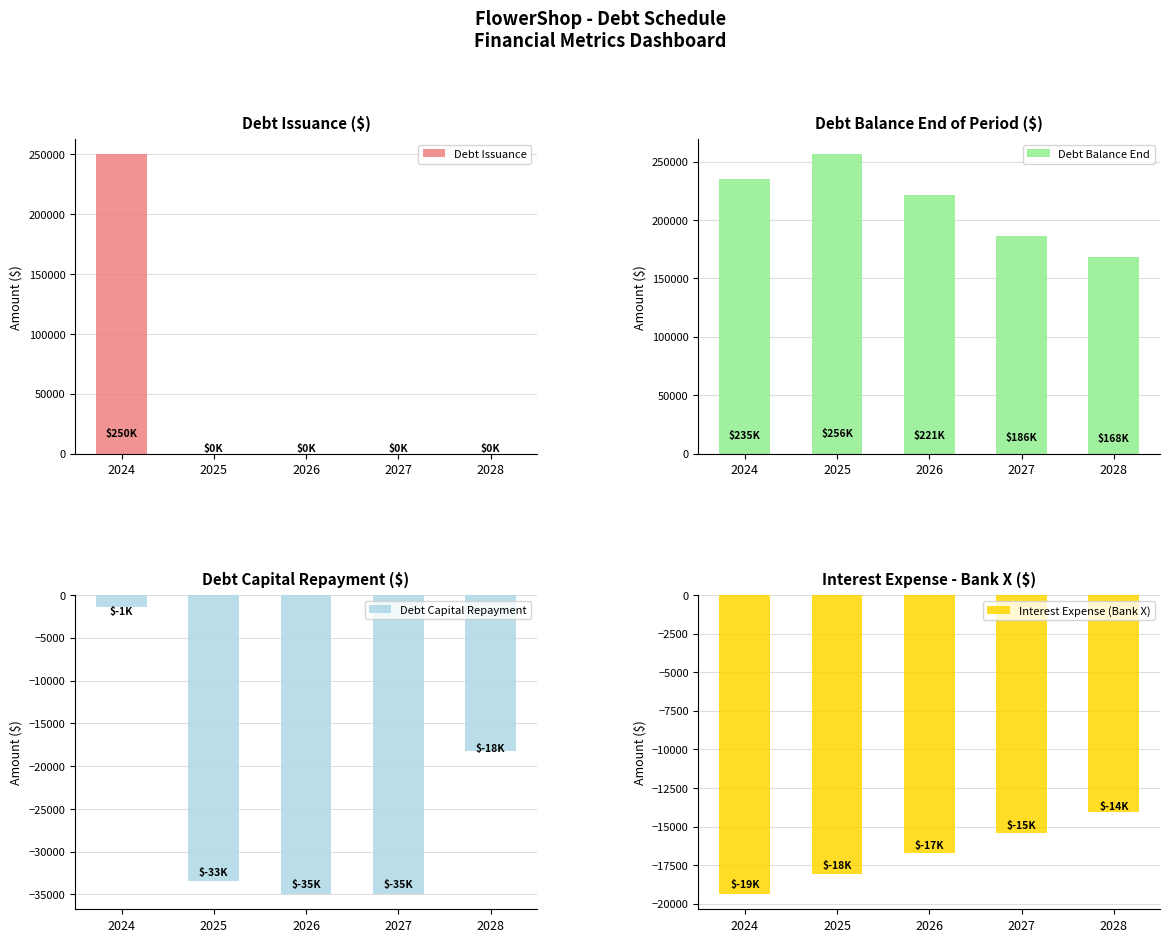

What is the maximum value shown in the chart?

256250.0